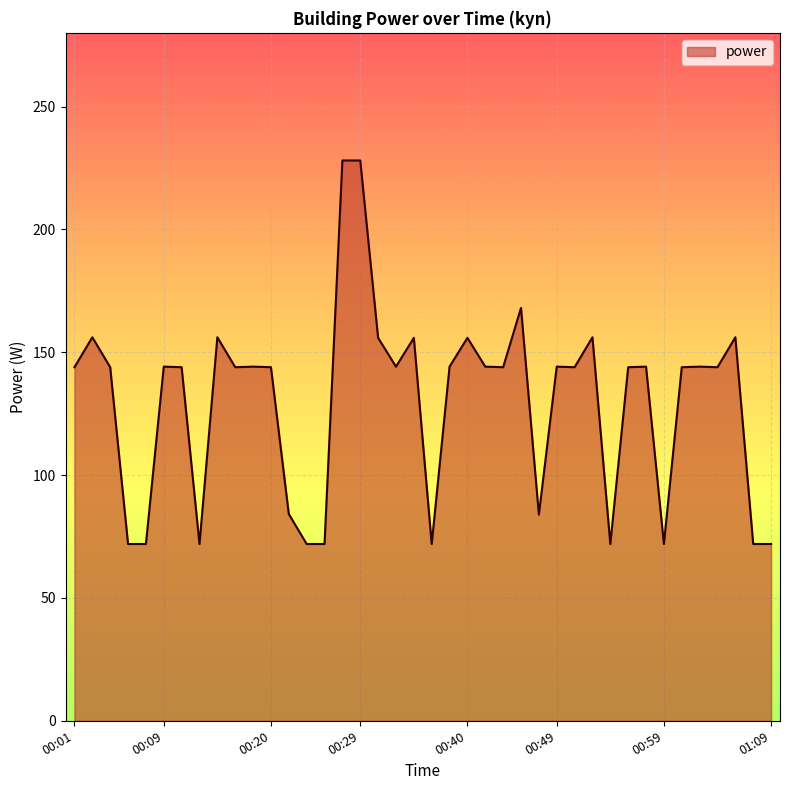

What is the smallest value displayed?

72.0